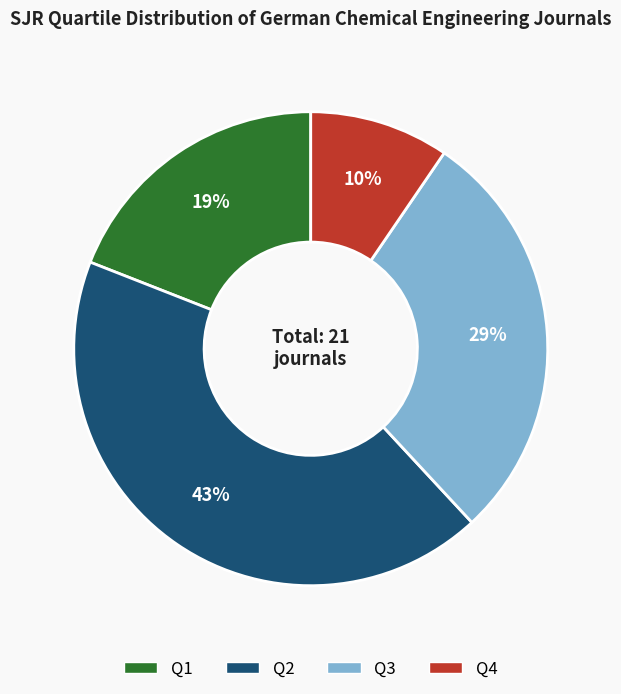

True or false: Q3 accounts for 14% of the total.

False